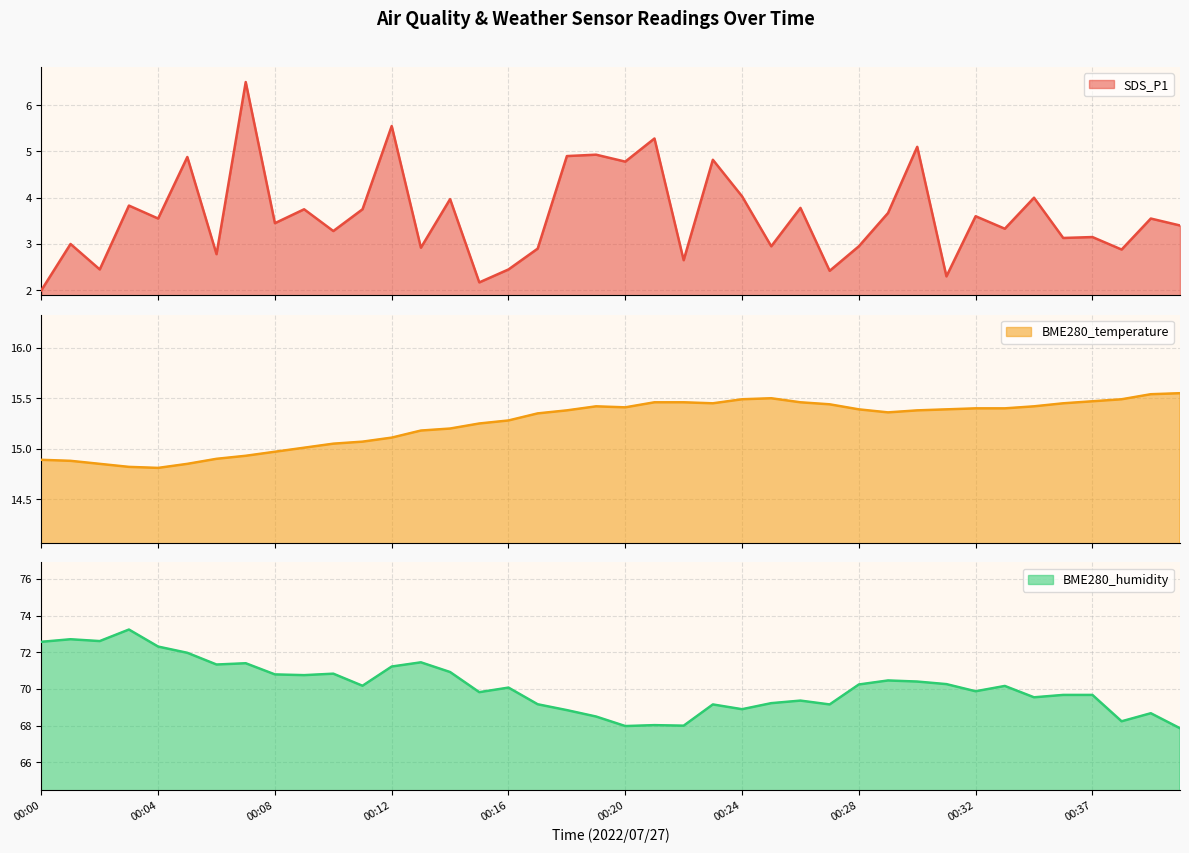

How many interior local peaks does the BME280_humidity series have?

12